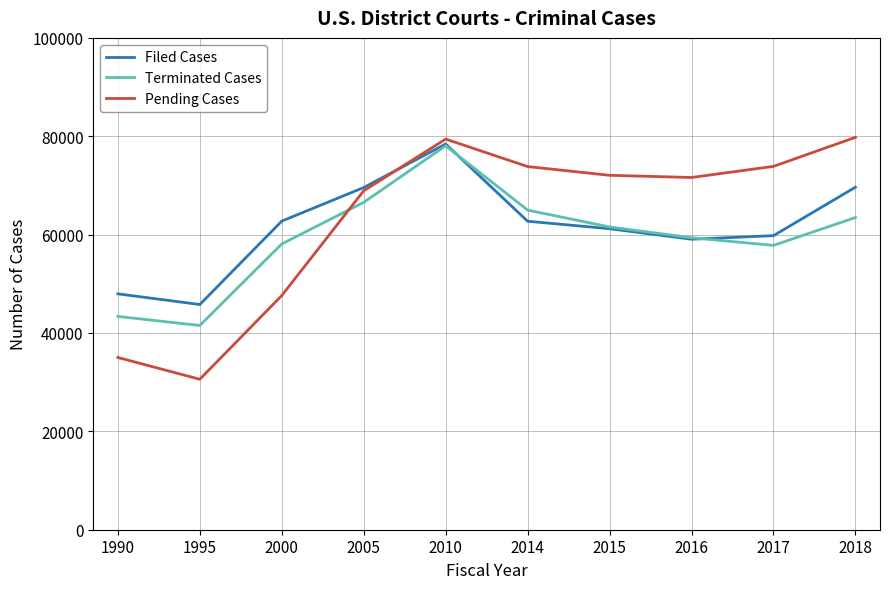

What is the total value across all series at 1990?

126345